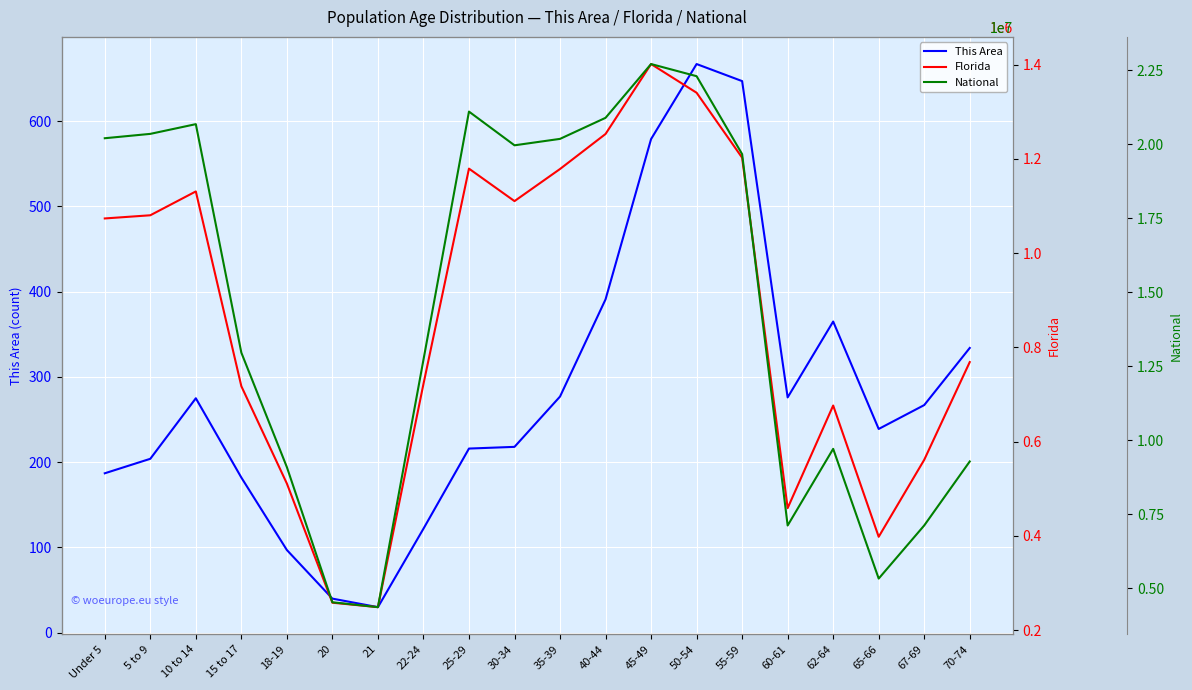

Which category has the lowest value across all series?

21